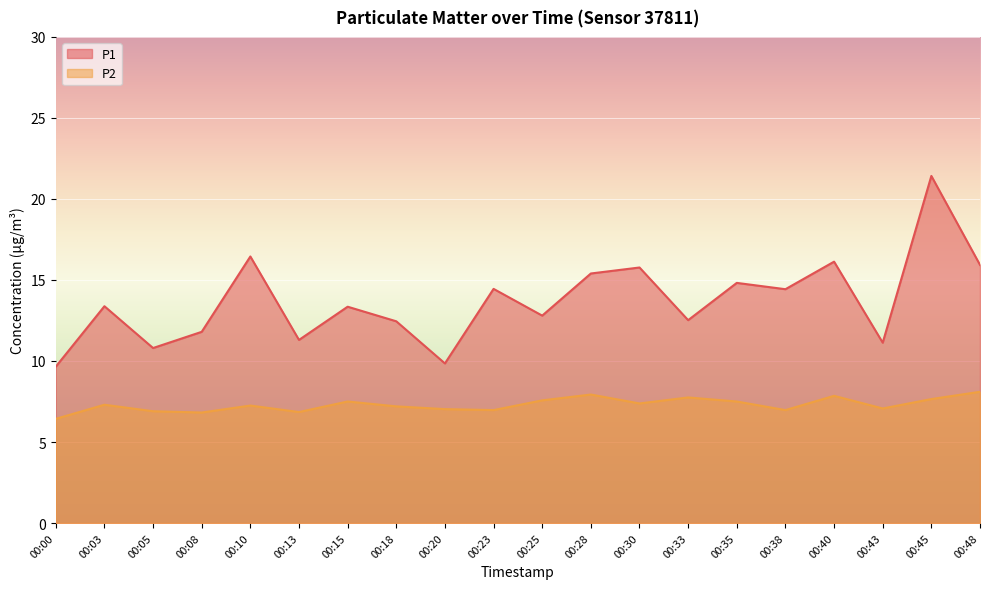

At which category does P1 reach its first local valley?

00:05